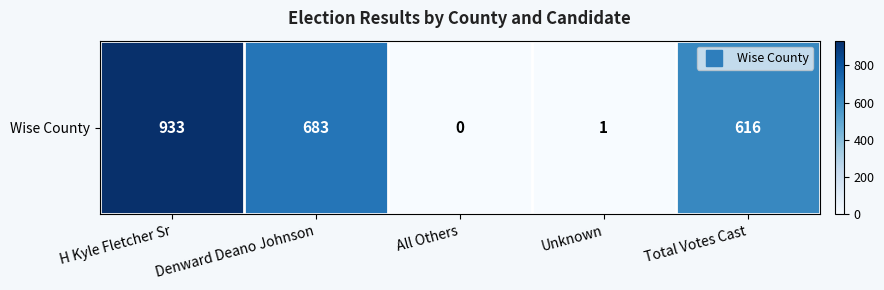

The chart shows a value of 0 at Unknown. True or false?

False